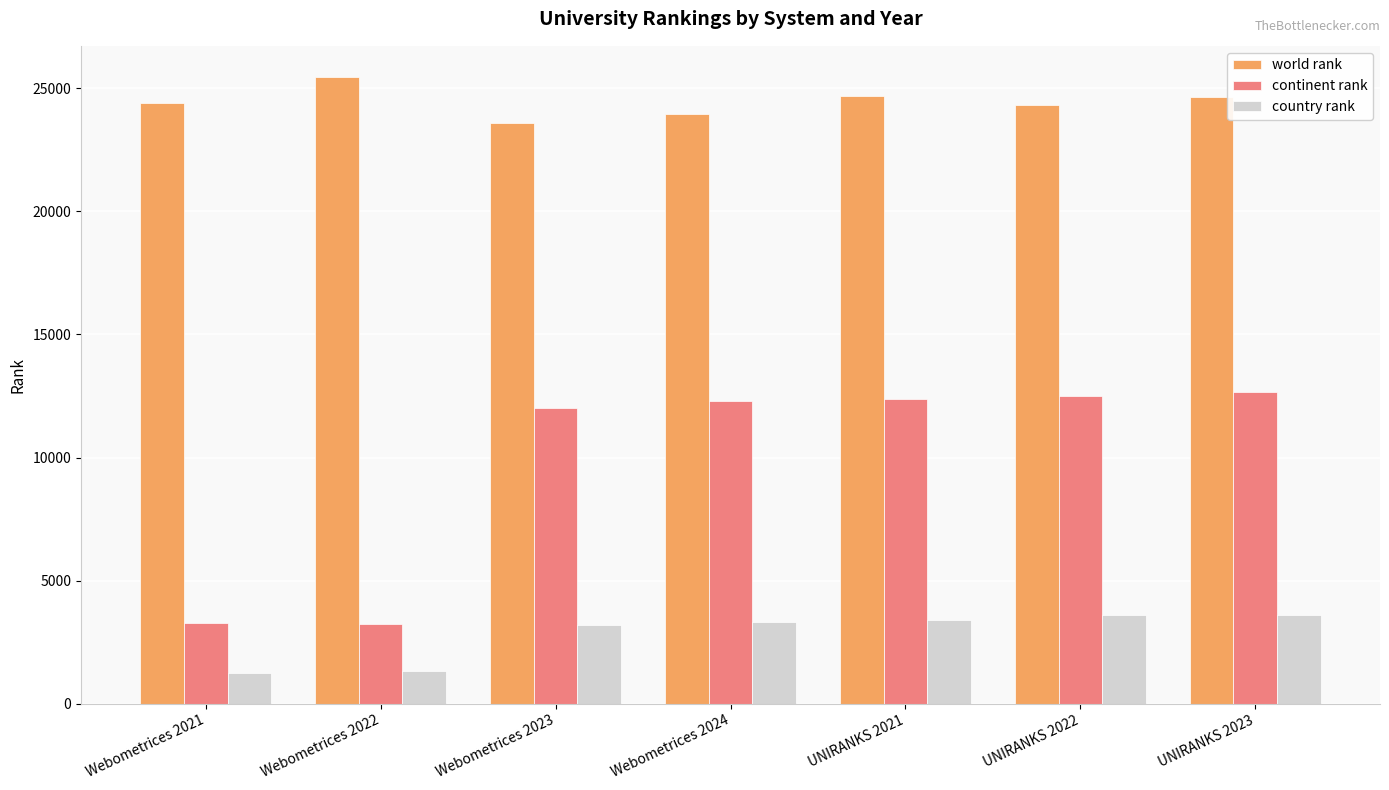

What position from the left is UNIRANKS 2021?

5